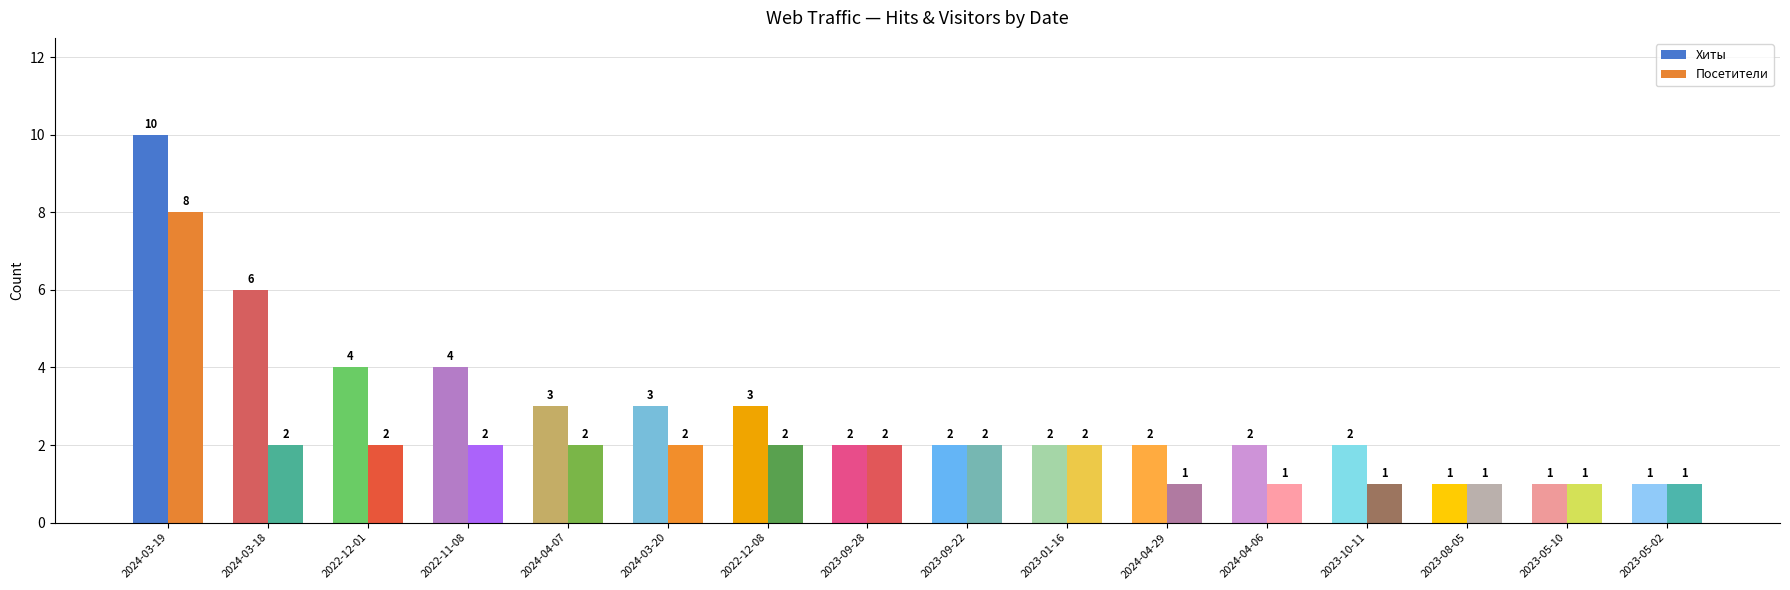

Reading left to right, what are all the values shown in this chart?

Хиты: 10	6	4	4	3	3	3	2	2	2	2	2	2	1	1	1
Посетители: 8	2	2	2	2	2	2	2	2	2	1	1	1	1	1	1